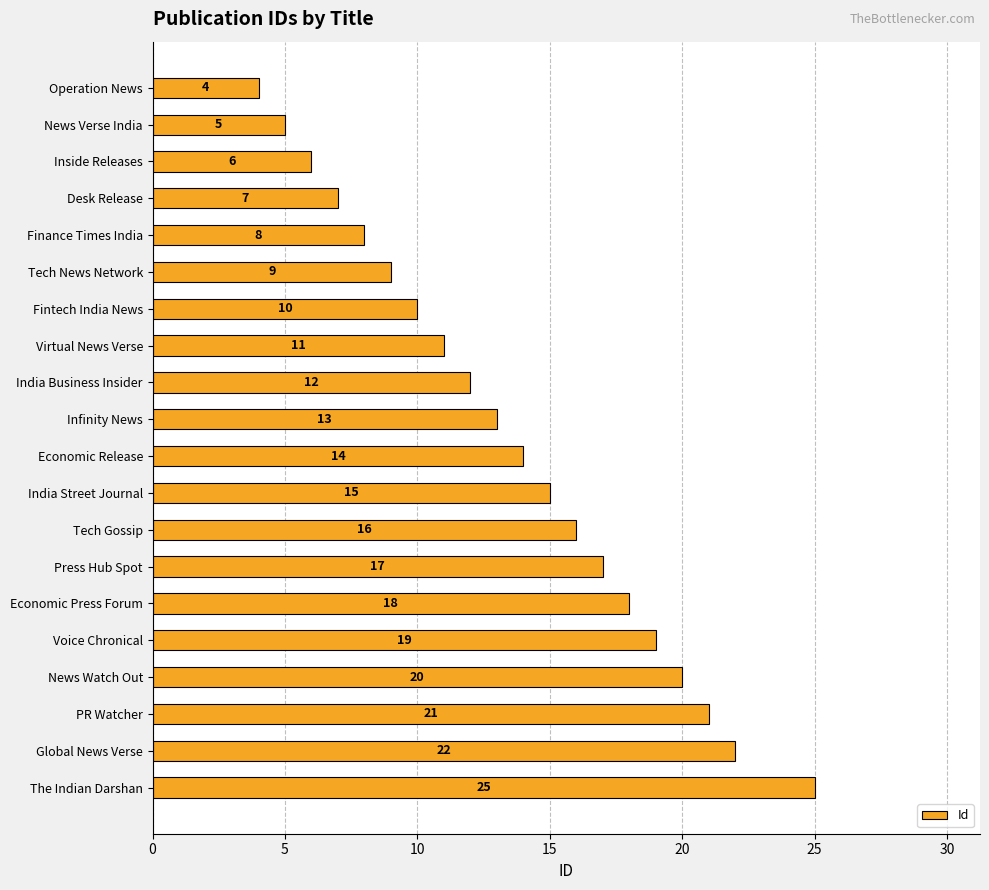

Rank the categories by value from highest to lowest.

The Indian Darshan, Global News Verse, PR Watcher, News Watch Out, Voice Chronical, Economic Press Forum, Press Hub Spot, Tech Gossip, India Street Journal, Economic Release, Infinity News, India Business Insider, Virtual News Verse, Fintech India News, Tech News Network, Finance Times India, Desk Release, Inside Releases, News Verse India, Operation News